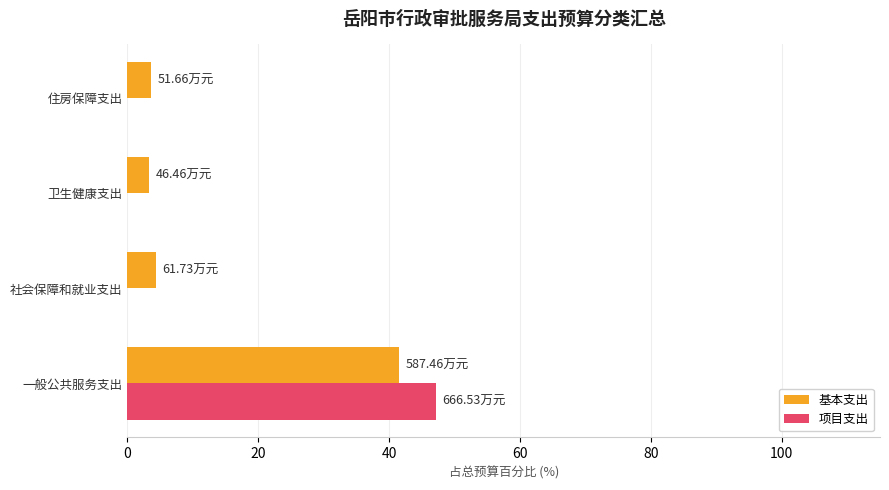

Count the number of categories in the chart.

4